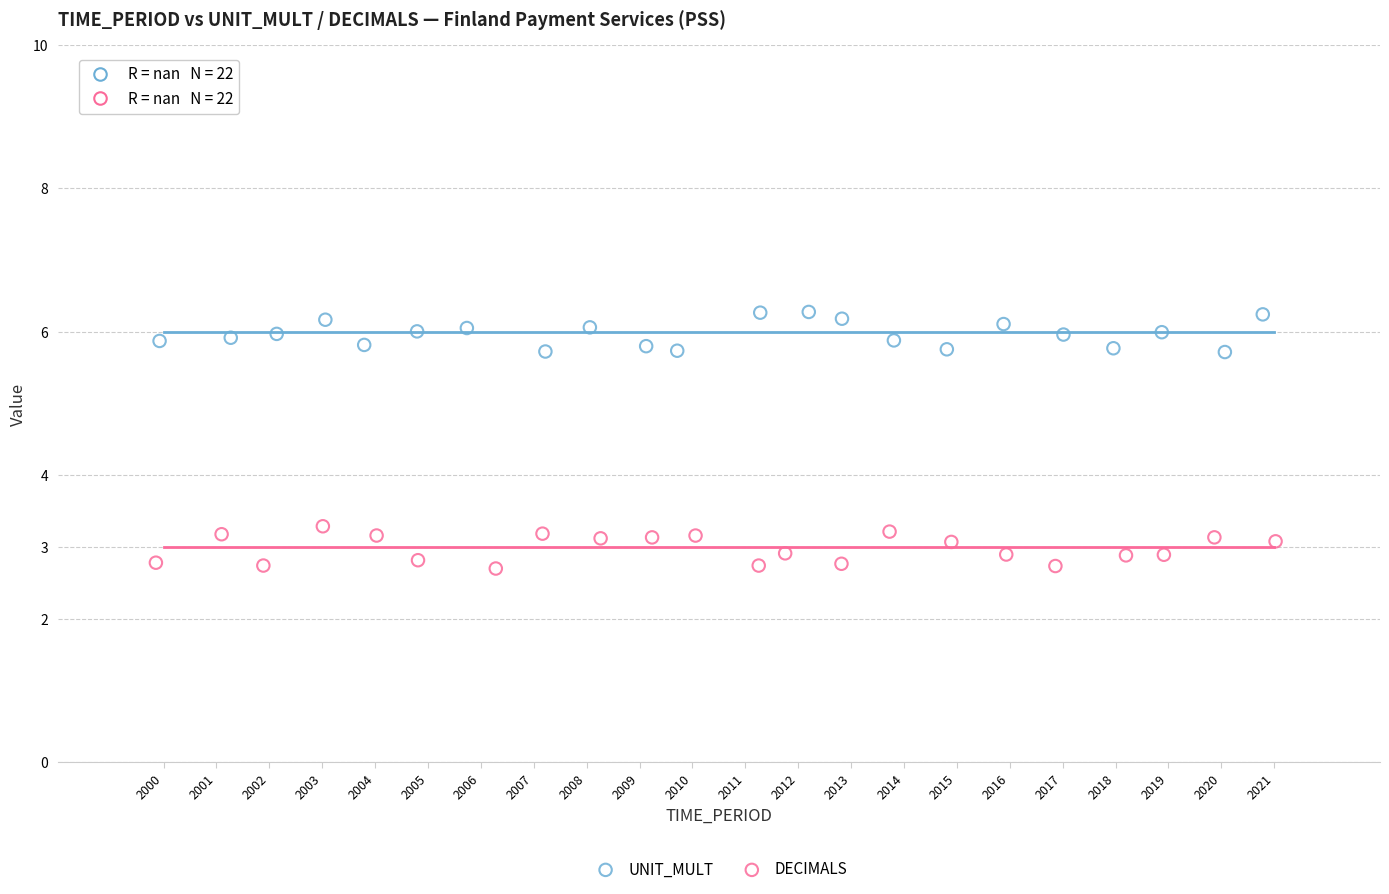

Which series reaches the maximum Y coordinate?

UNIT_MULT